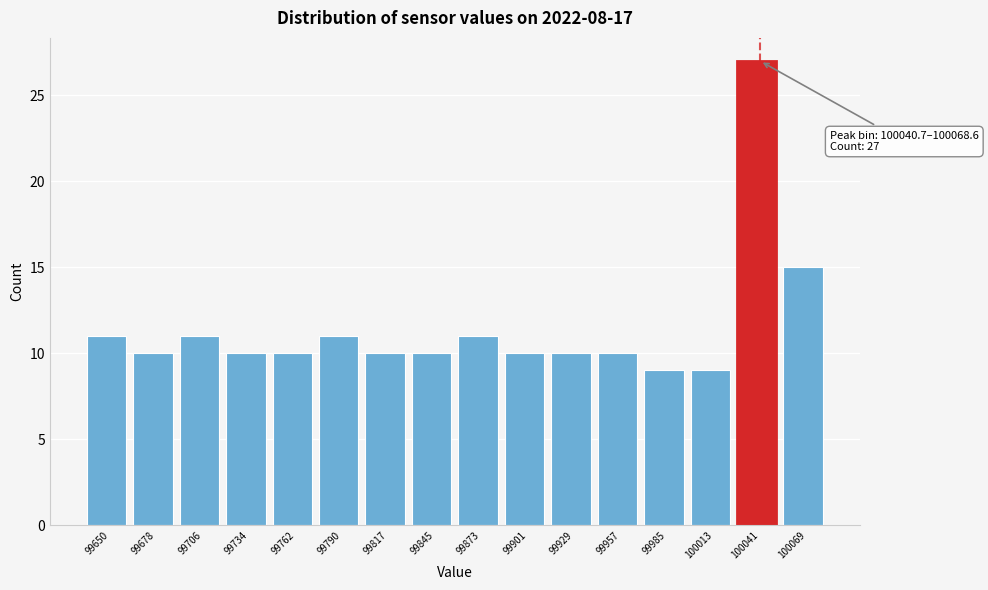

Reading right to left, what are all the values shown in this chart?

100069=15	100041=27	100013=9	99985=9	99957=10	99929=10	99901=10	99873=11	99845=10	99817=10	99790=11	99762=10	99734=10	99706=11	99678=10	99650=11